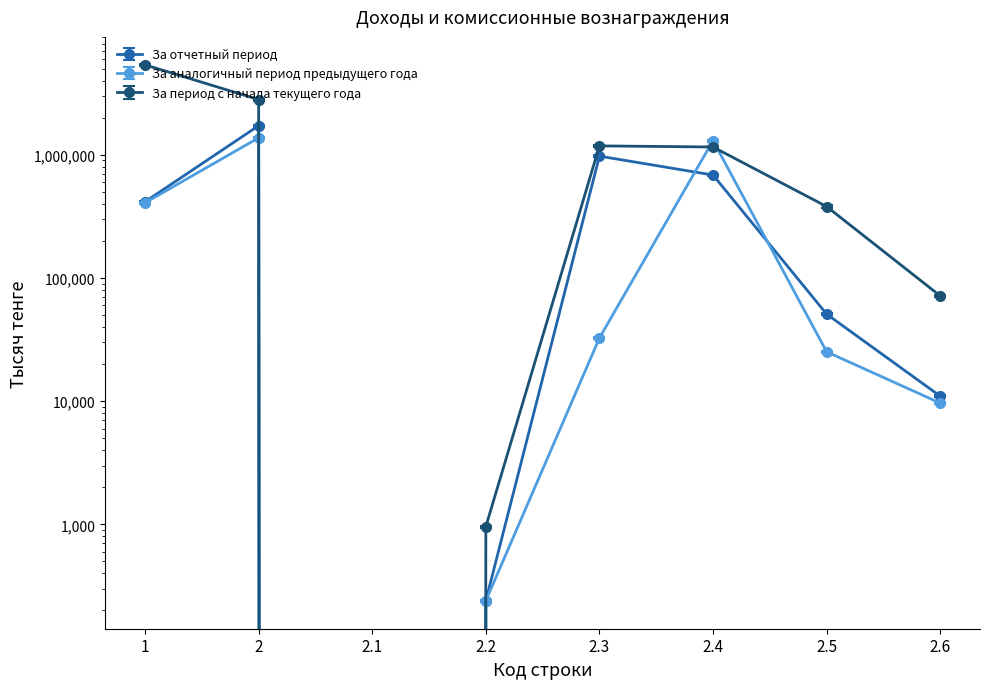

How many interior local peaks does the За аналогичный период предыдущего года series have?

2